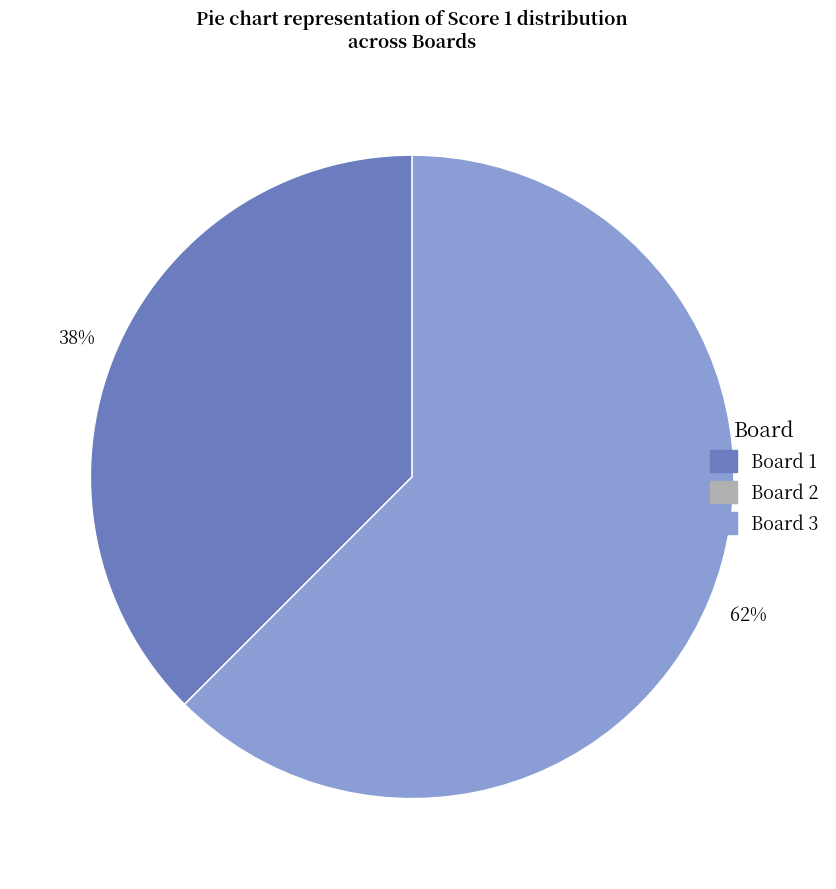

Does any single category account for the majority?

Yes